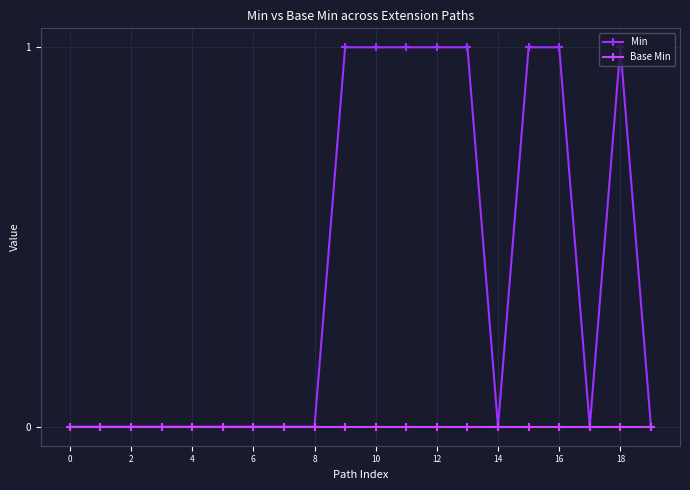

Rank the series by their maximum value, from lowest to highest.

Base Min, Min